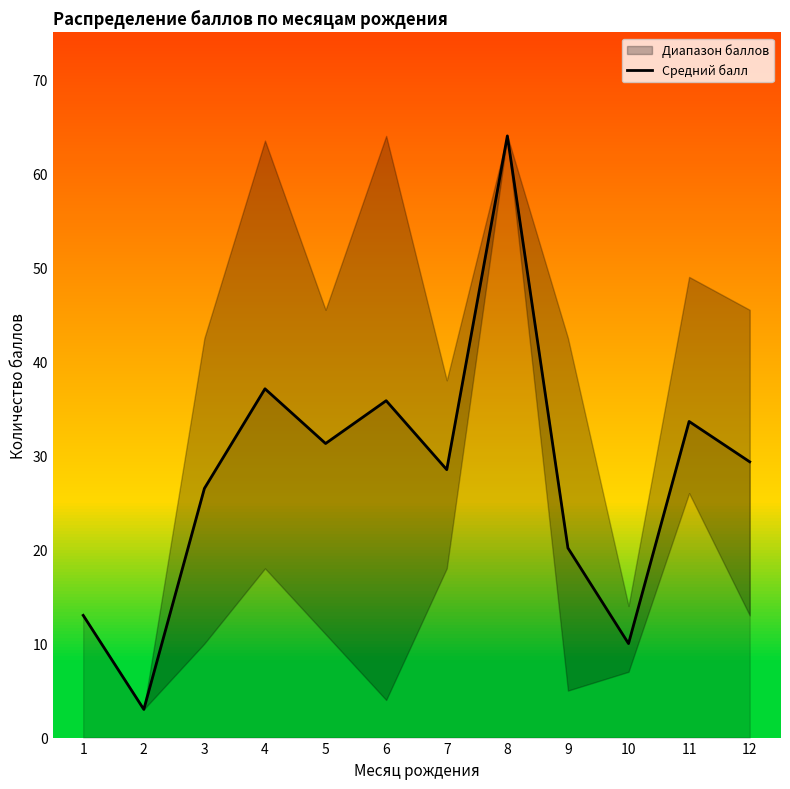

At which category does the data reach its first local peak?

4